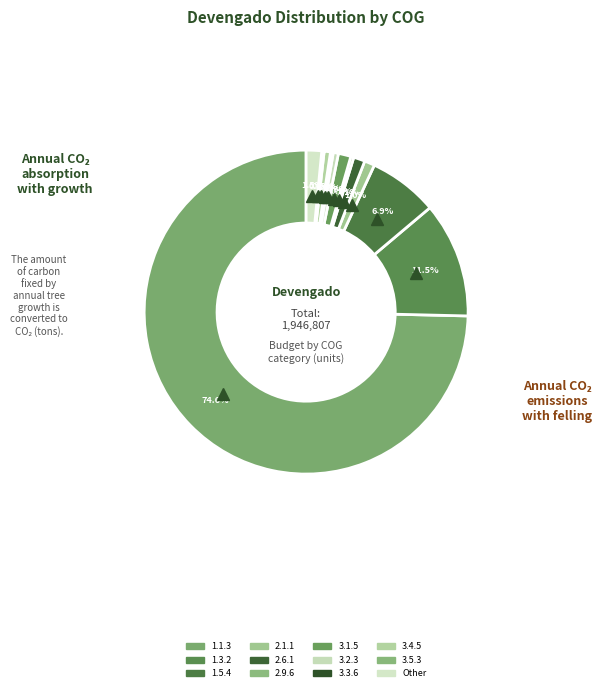

Combined, do 1.1.3 and 3.1.5 account for over 50%?

Yes